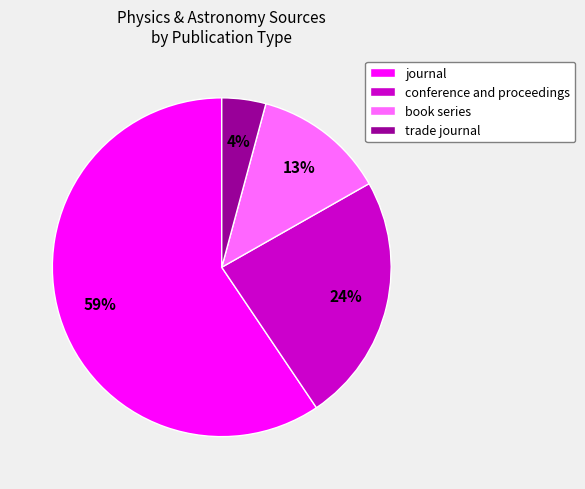

To the nearest percent, what is the difference between the largest and smallest slice percentages?

55%